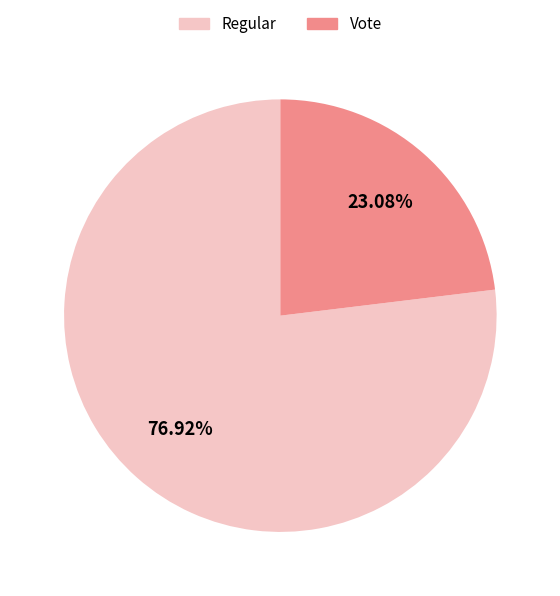

Which slice is the smallest?

Vote